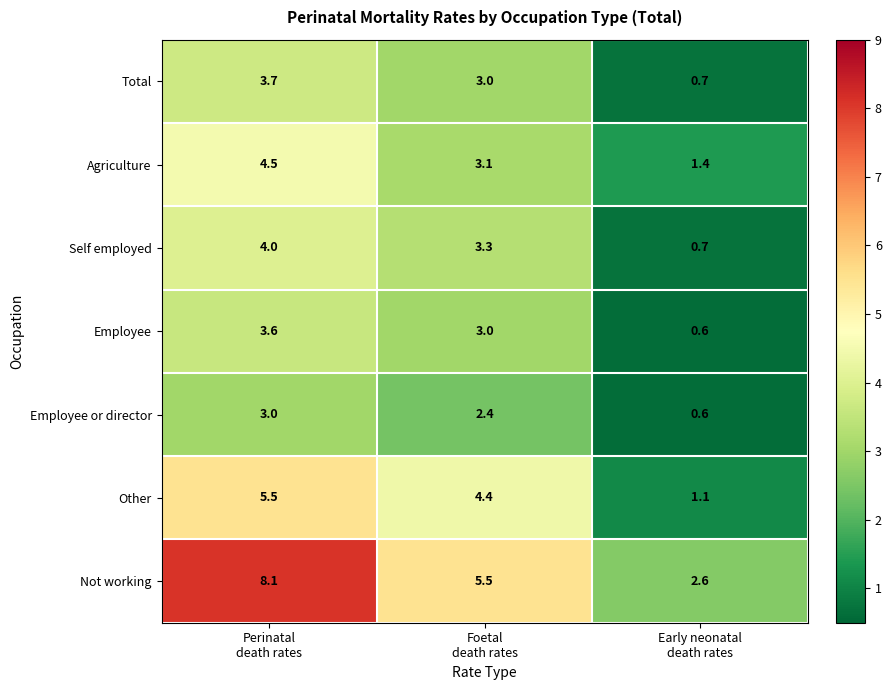

What is the difference between the maximum and second lowest values in the Not working series?

2.6